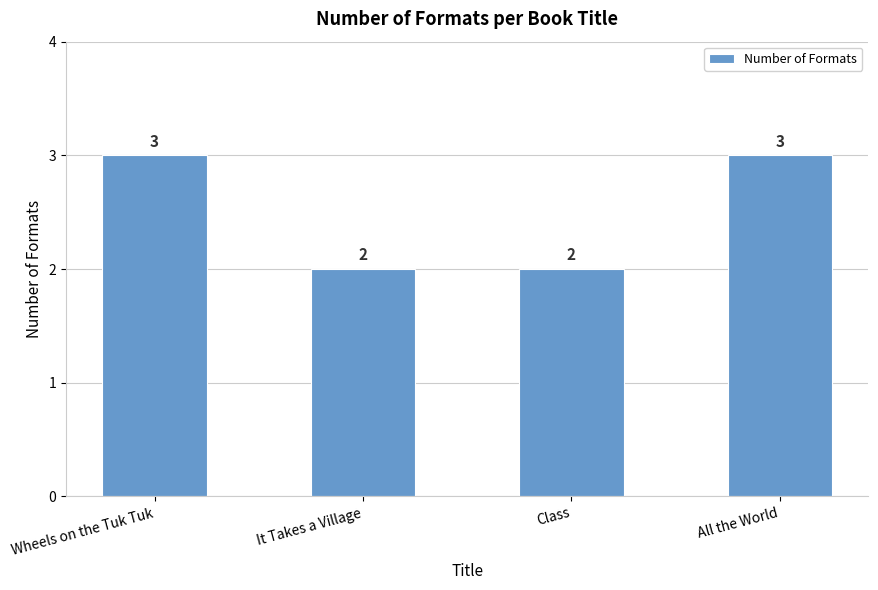

Are the bars horizontal?

No